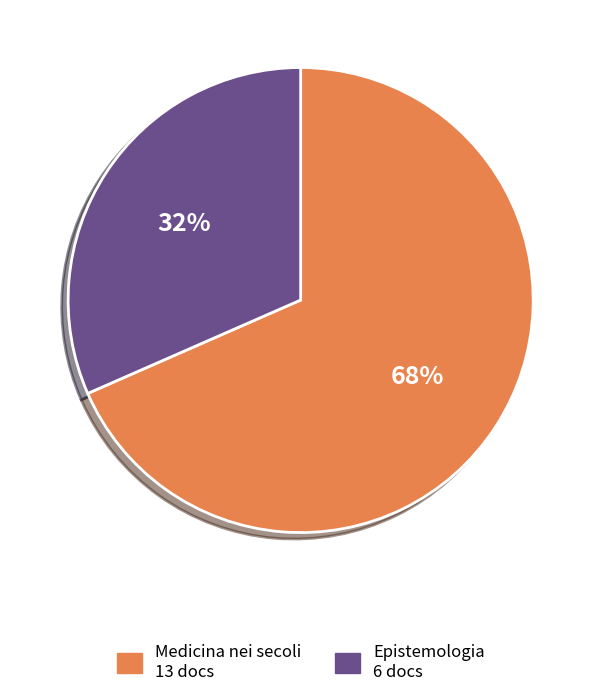

To the nearest percent, what percentage of the pie is Epistemologia?

32%